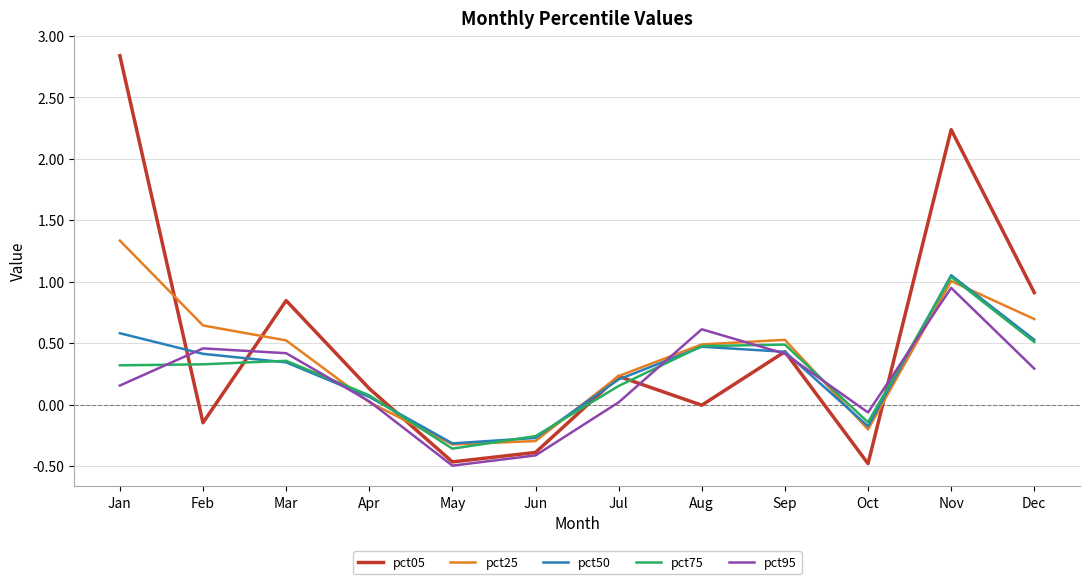

At which category is the sum across all series the highest?

Nov